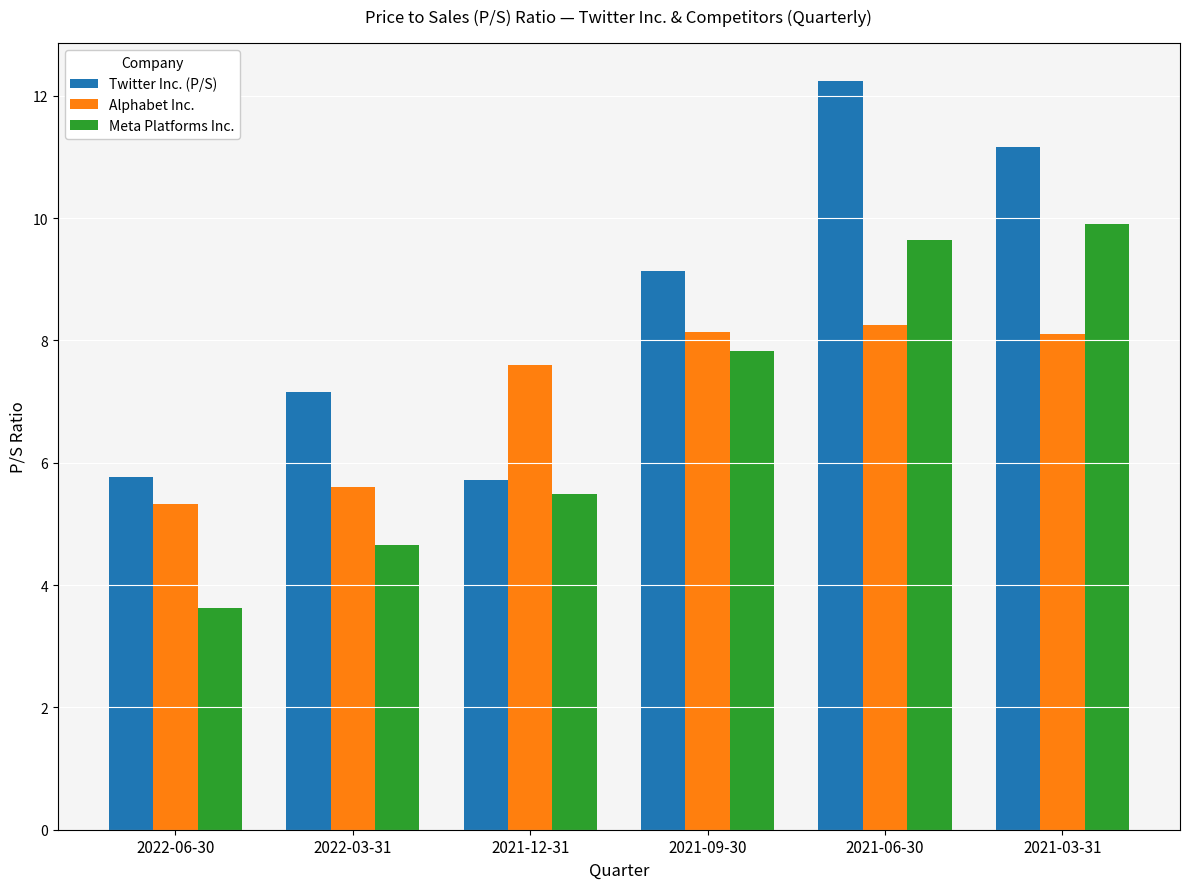

Is it true that Alphabet Inc. equals 8.1 at 2021-03-31?

True